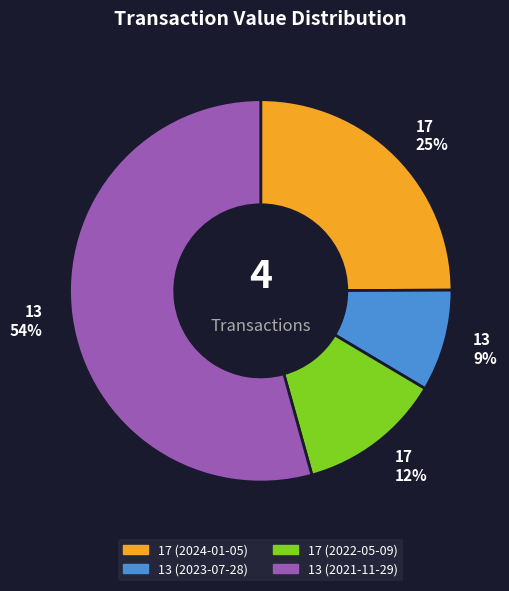

To the nearest percent, what is the difference between the 13 (2021-11-29) and 17 (2024-01-05) slice percentages?

29%